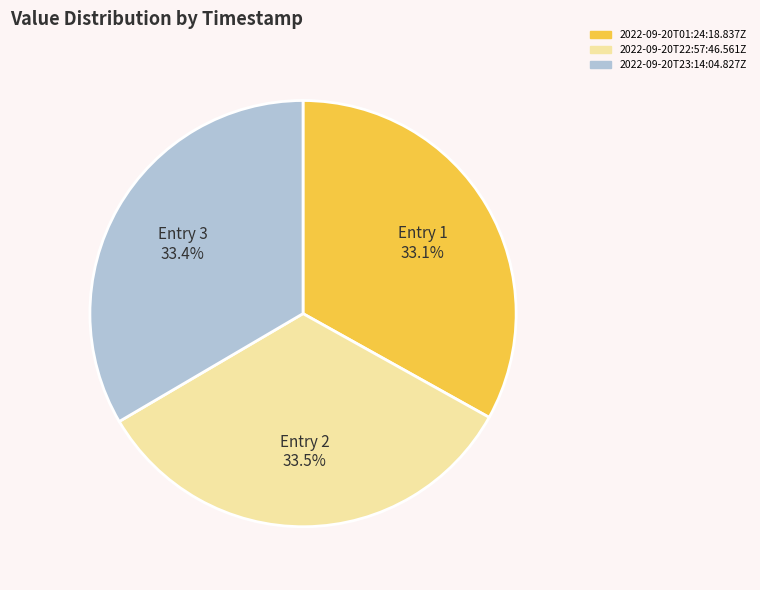

Do Entry 1 33.1% and Entry 3 33.4% together represent more than half of the pie?

Yes